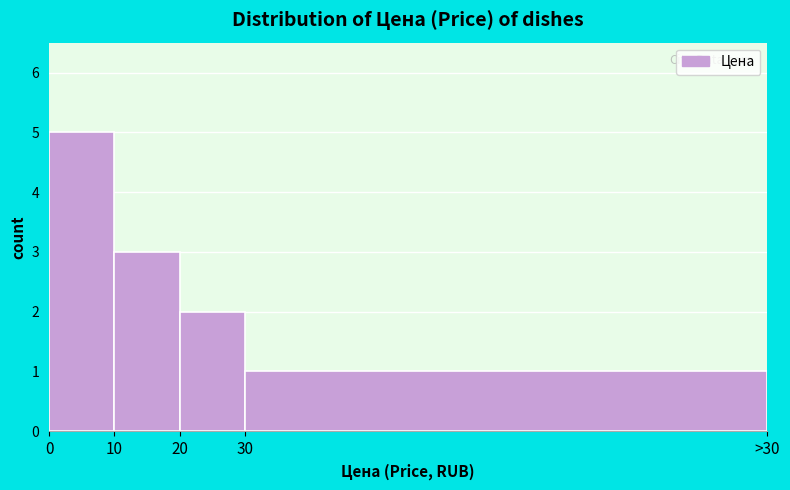

Reading right to left, extract all data points from this chart.

1	2	3	5